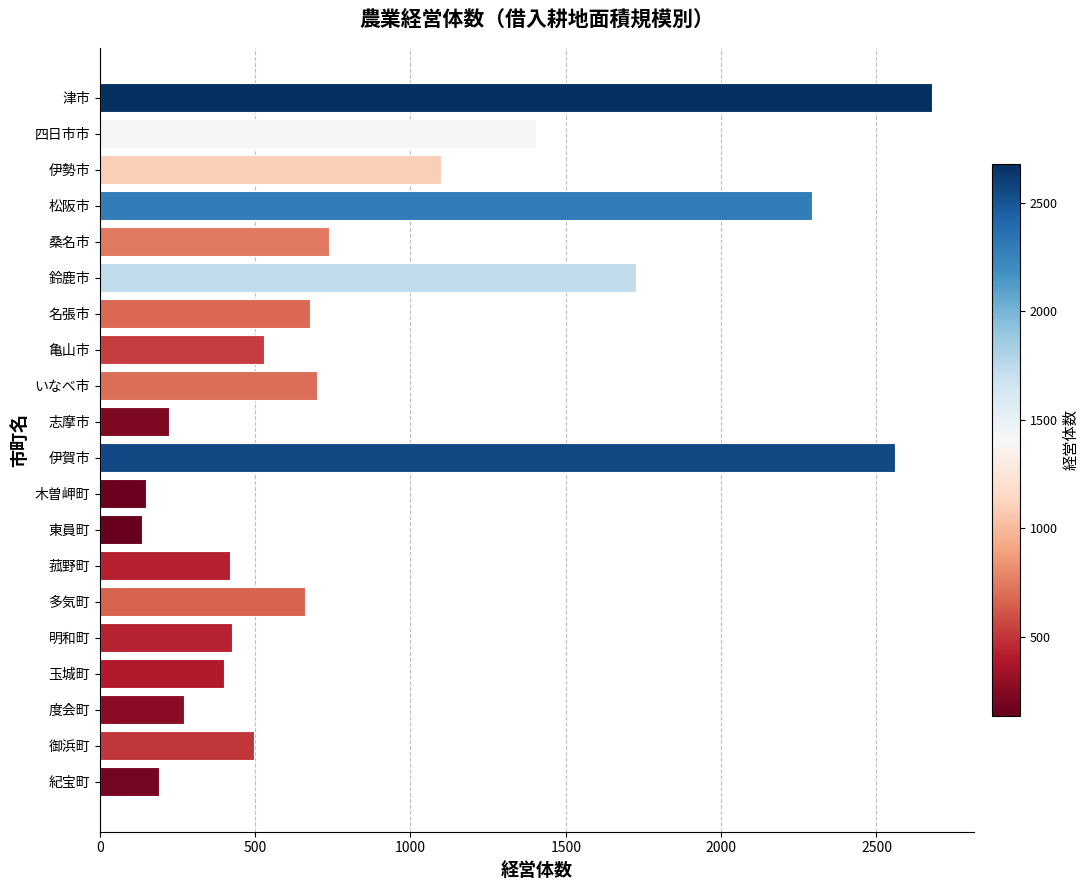

What is the sum of the values at 玉城町 and 桑名市?

1136